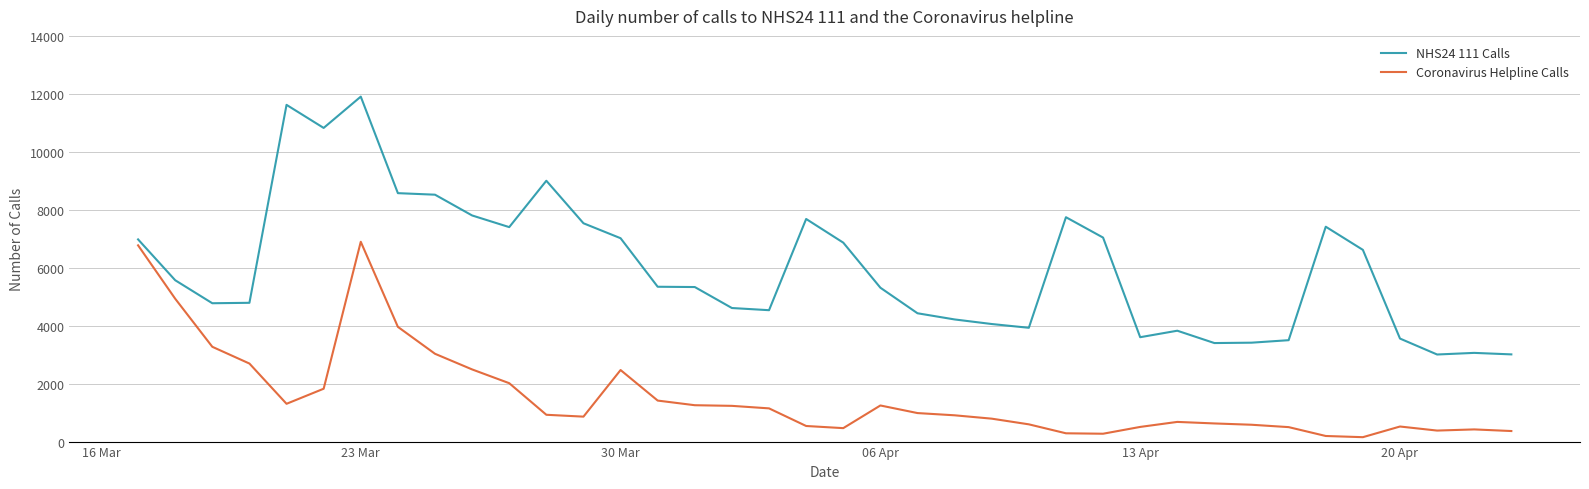

List the series in order of their peak value, lowest first.

Coronavirus Helpline Calls, NHS24 111 Calls